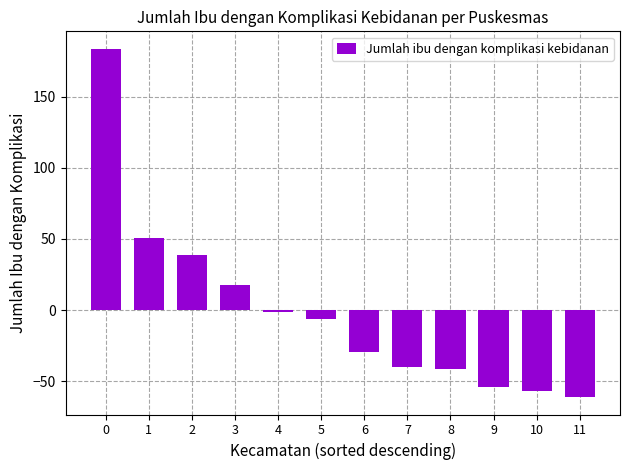

What is the difference between the second highest and minimum values?

112.0